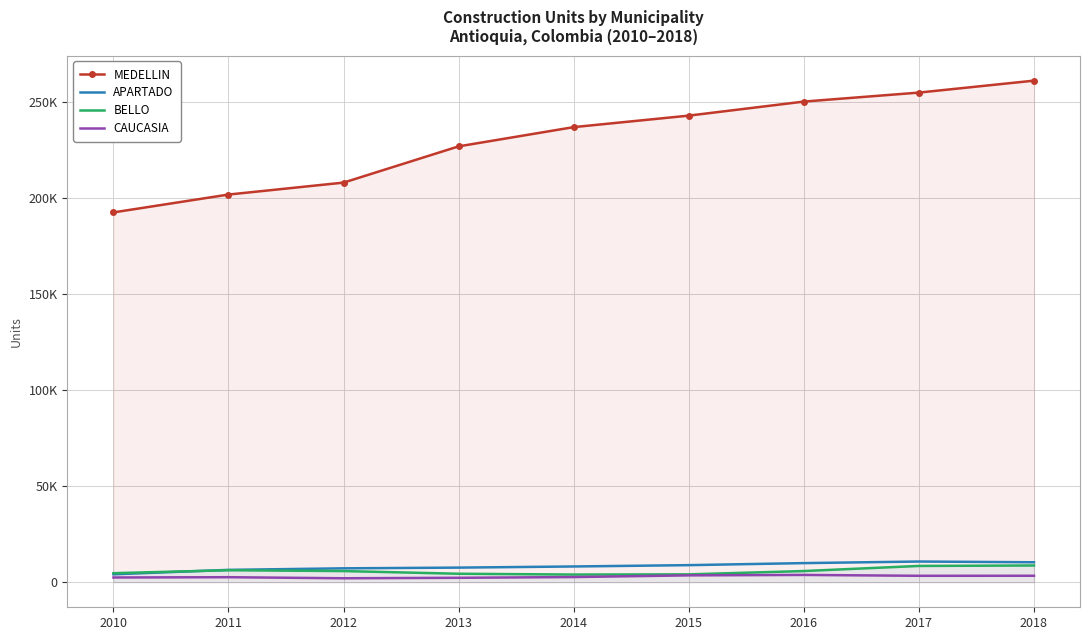

What is the value of the APARTADO point at the 6th from the left?

8868